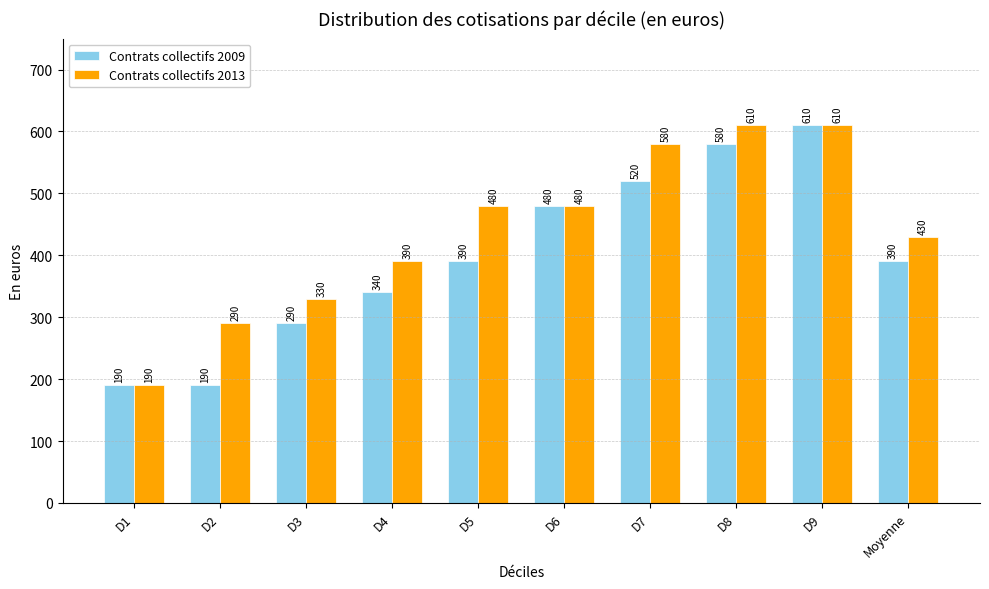

What is the sum of all Contrats collectifs 2013 values?

4390